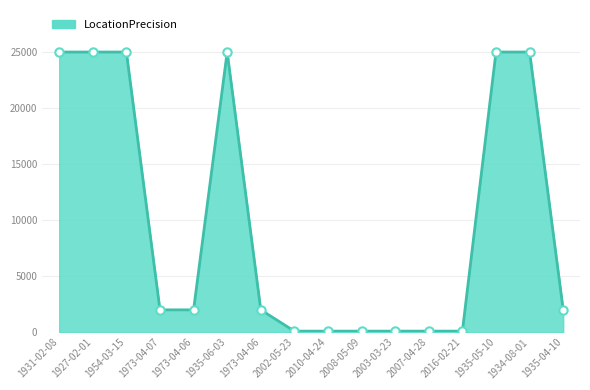

Which category has the lowest value across all series?

2002-05-23